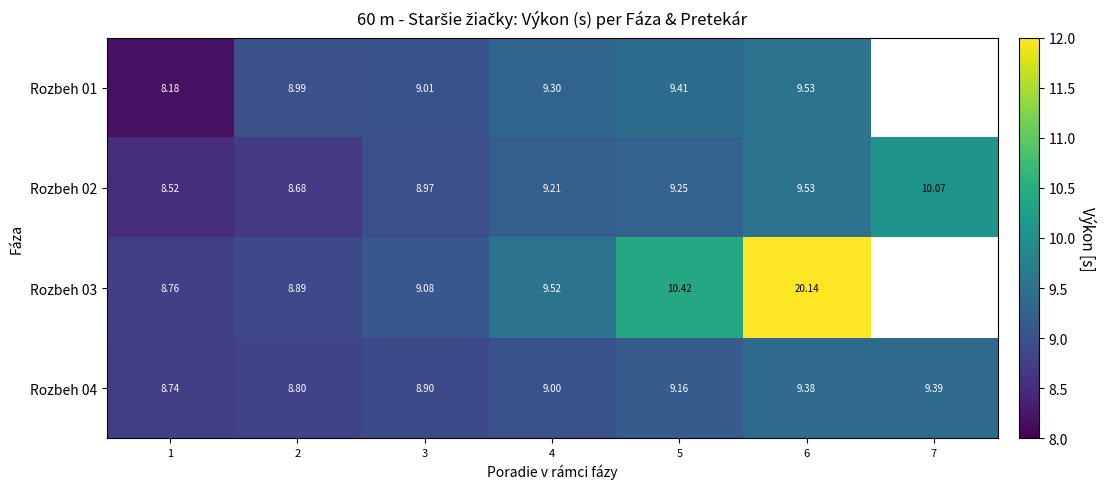

Is the value of Rozbeh 04 at 6 greater than the value of Rozbeh 01 at 6?

No